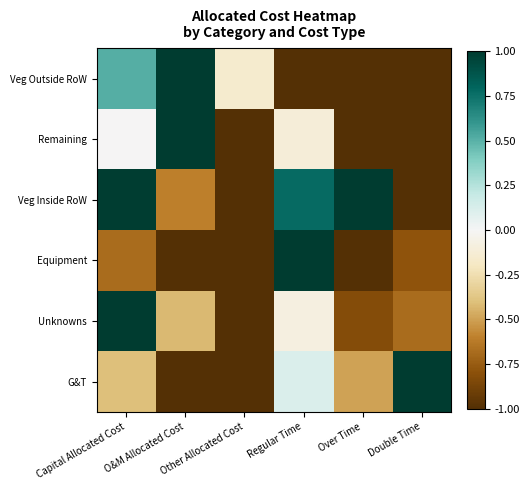

Which series has the largest total across all categories?

Veg Inside RoW